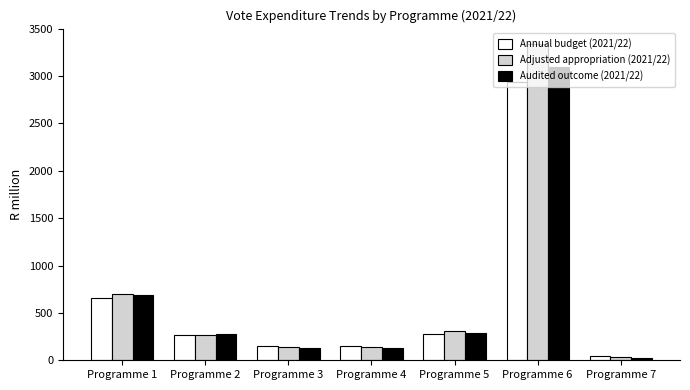

Where is Annual budget (2021/22) nearest to the value 1486?

Programme 1